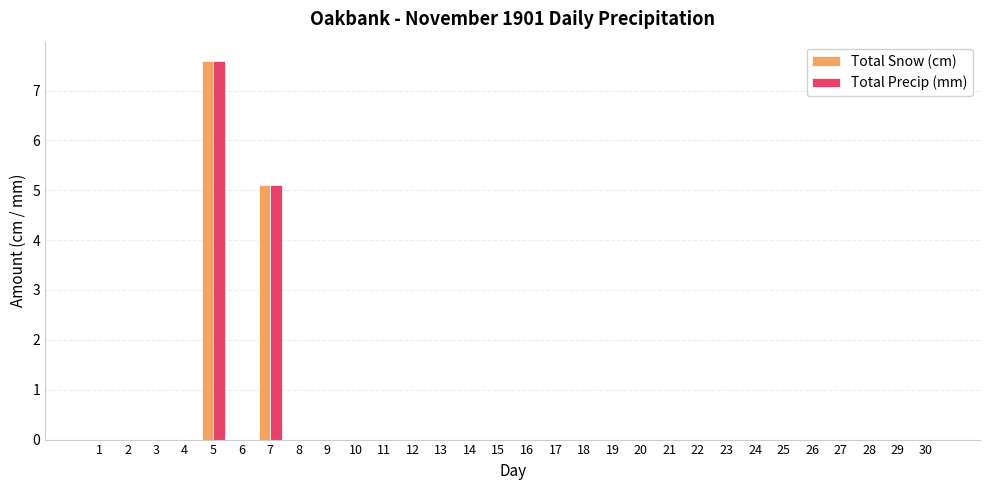

Reading left to right, extract all data points from this chart.

Total Snow (cm): 0.0	0.0	0.0	0.0	7.6	0.0	5.1	0.0	0.0	0.0	0.0	0.0	0.0	0.0	0.0	0.0	0.0	0.0	0.0	0.0	0.0	0.0	0.0	0.0	0.0	0.0	0.0	0.0	0.0	0.0
Total Precip (mm): 0.0	0.0	0.0	0.0	7.6	0.0	5.1	0.0	0.0	0.0	0.0	0.0	0.0	0.0	0.0	0.0	0.0	0.0	0.0	0.0	0.0	0.0	0.0	0.0	0.0	0.0	0.0	0.0	0.0	0.0